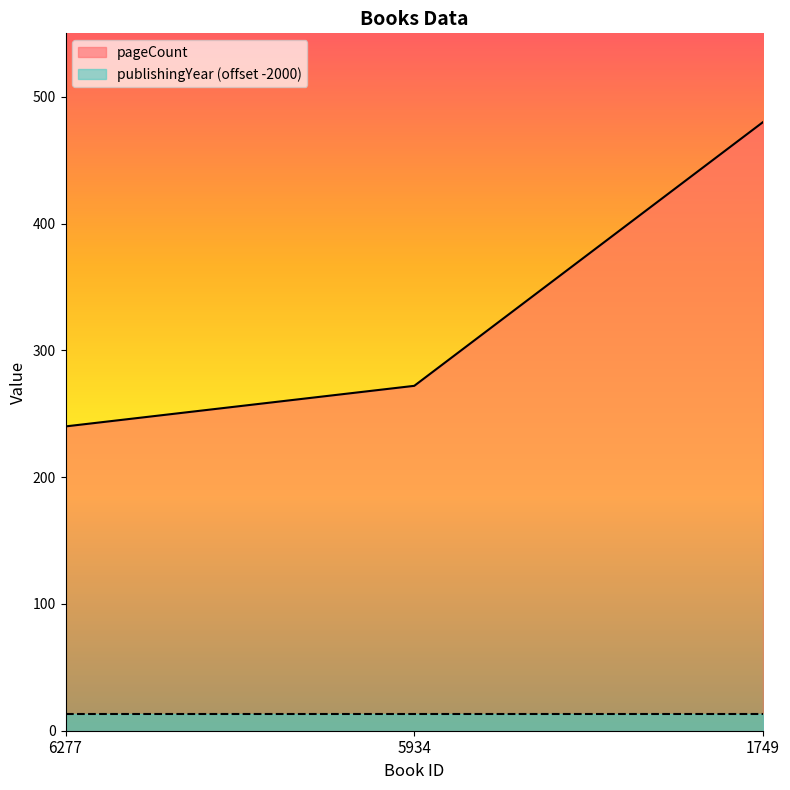

Between 6277 and 1749, which is larger?

1749